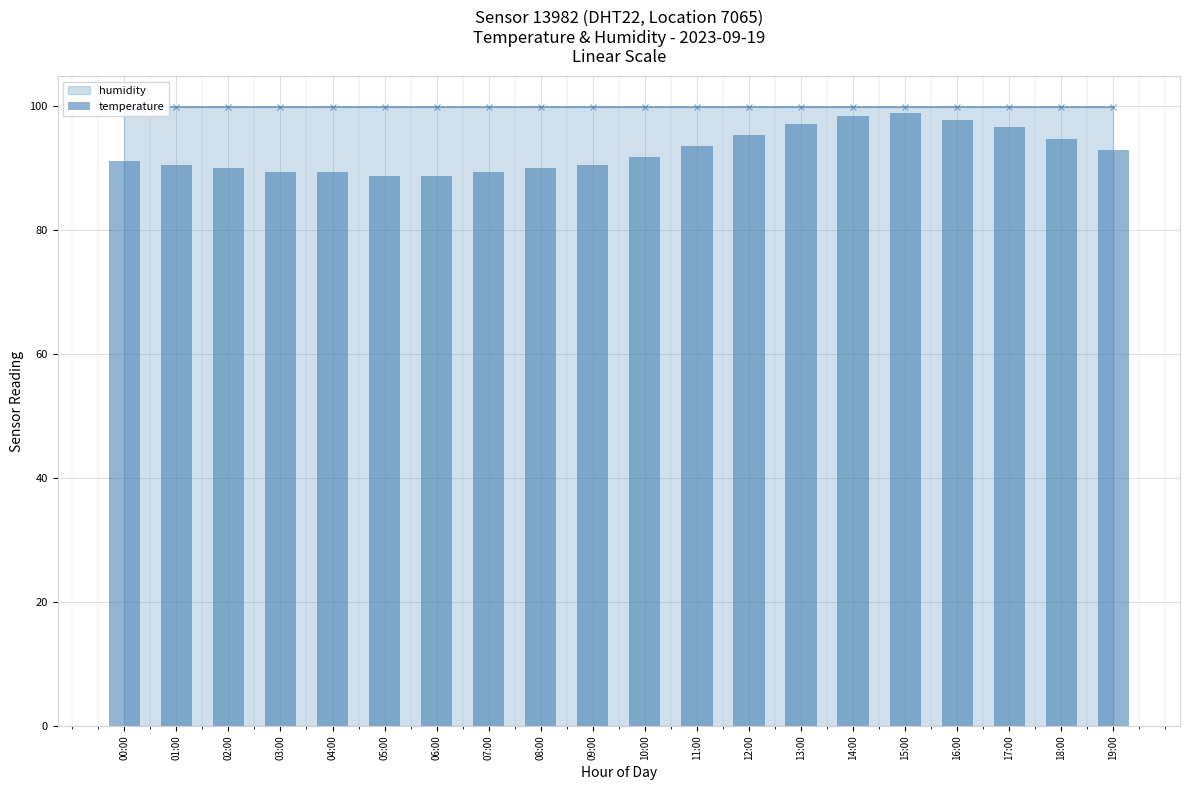

Which has a higher value, 19:00 or 09:00?

19:00